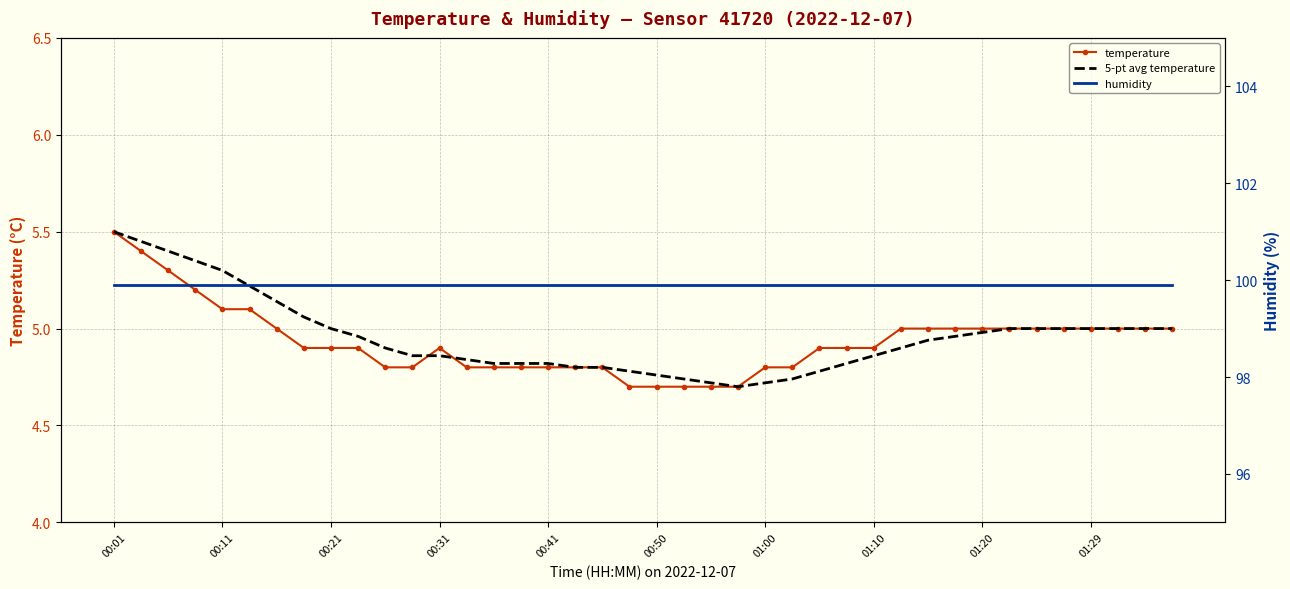

Is it true that temperature equals 6.7 at 34?

False